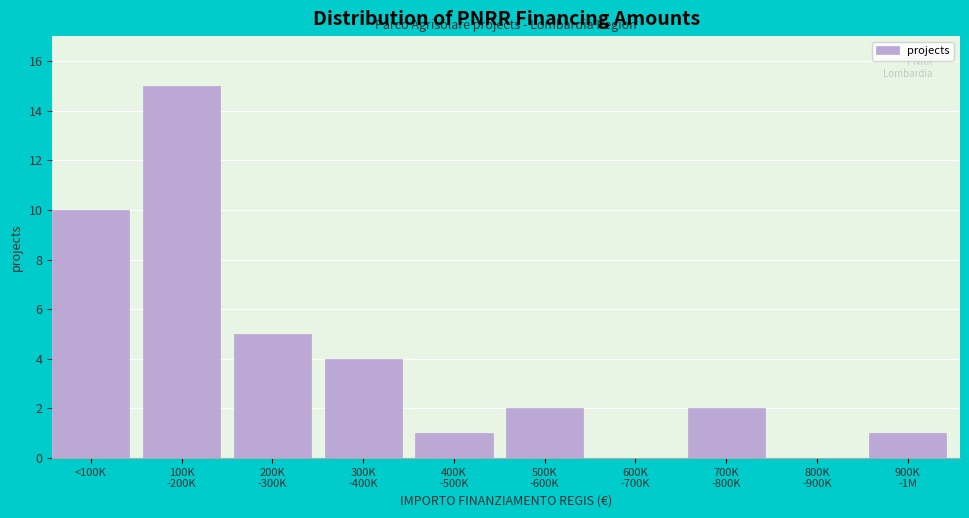

What is the maximum value shown in the chart?

15